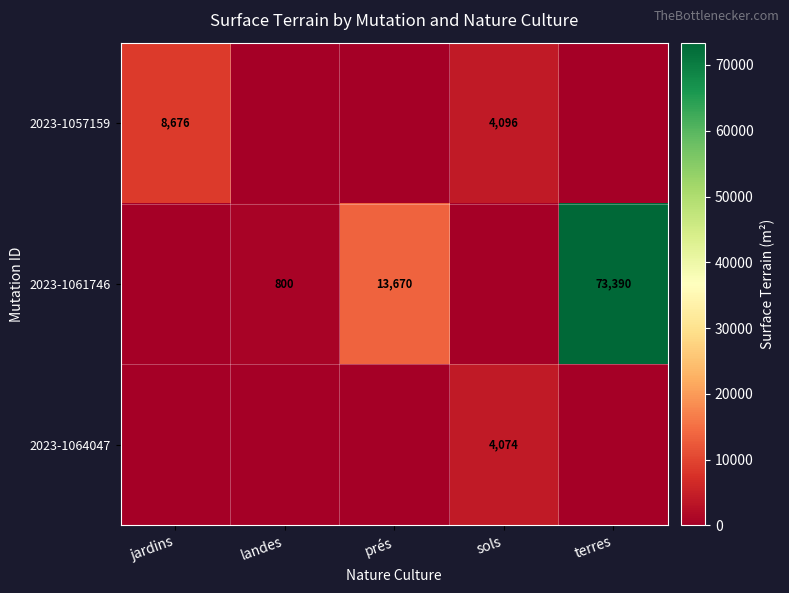

Count the number of categories in the chart.

5